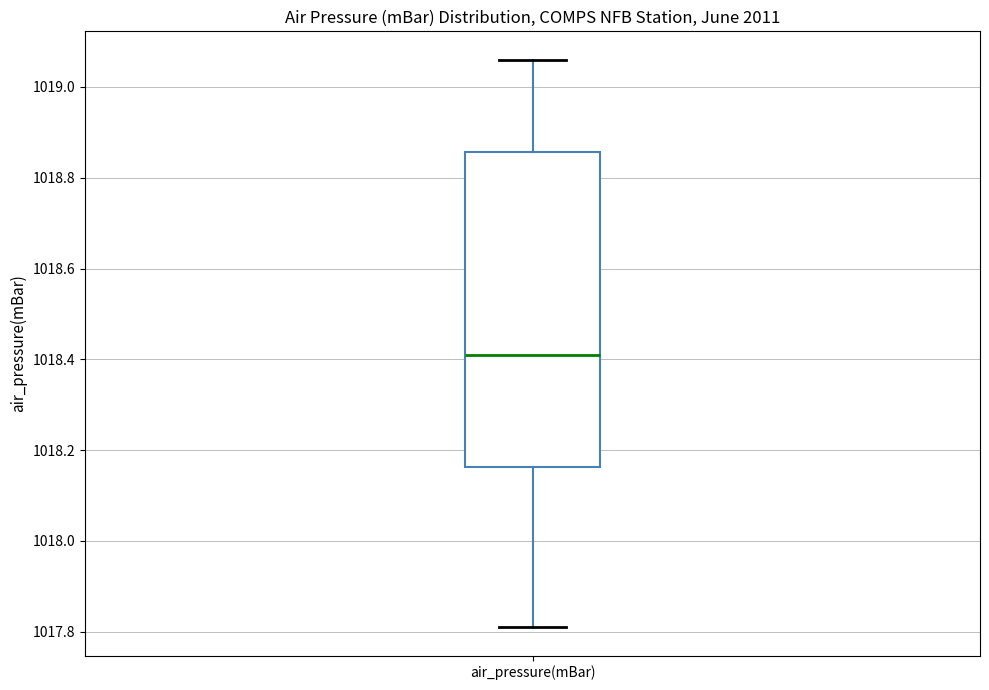

Read this box plot against the y-axis: the position of the median line, the range covered by the box, and the ends of both whiskers. The values are not printed on the chart, so give them approximately, as read against the axis.

median 1018.42, box 1018.16 to 1018.86, whiskers 1017.82 to 1019.06